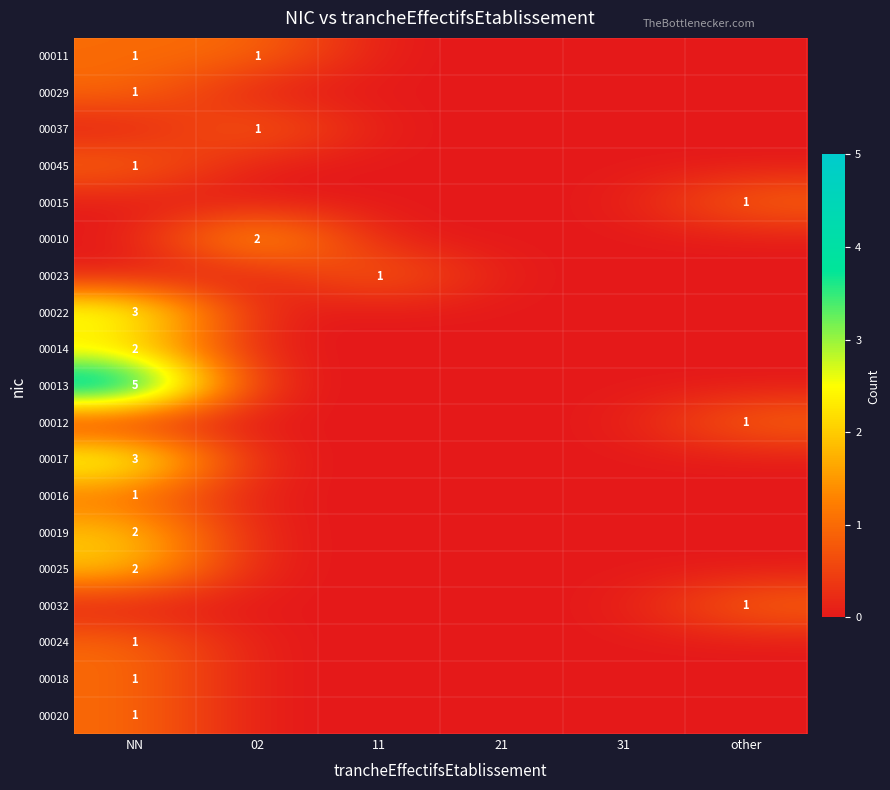

Is it true that 00012 equals 1 at other?

True